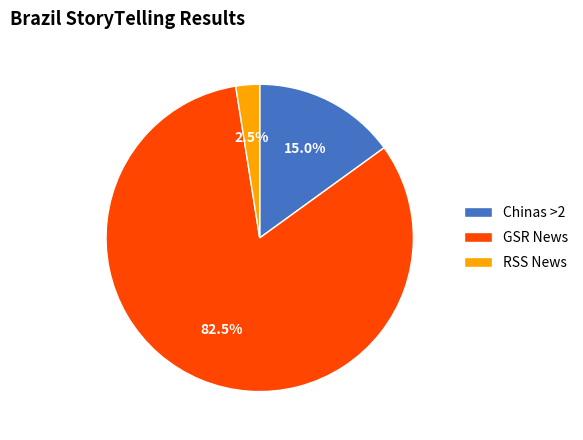

Combined, do Chinas >2 and GSR News account for over 50%?

Yes